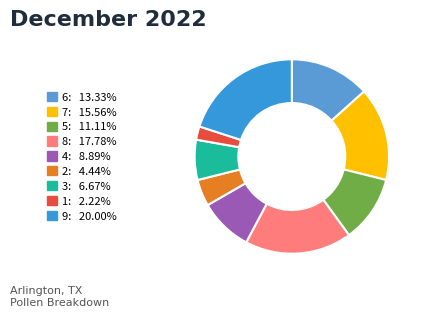

Is there any slice that represents more than half of the pie?

No